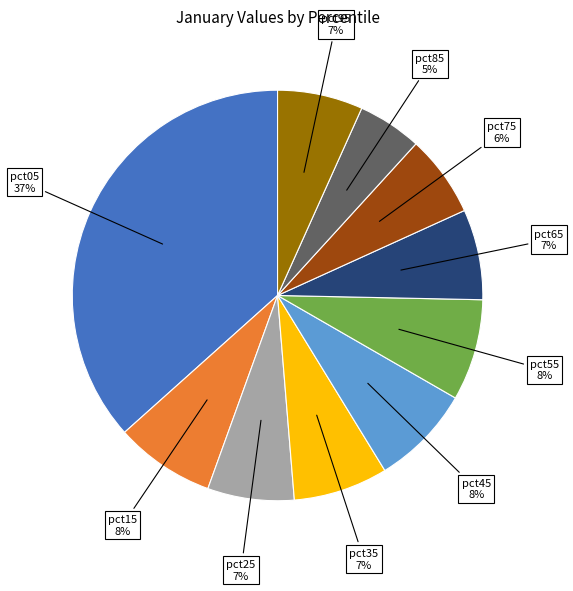

Count the number of slices in the pie.

10